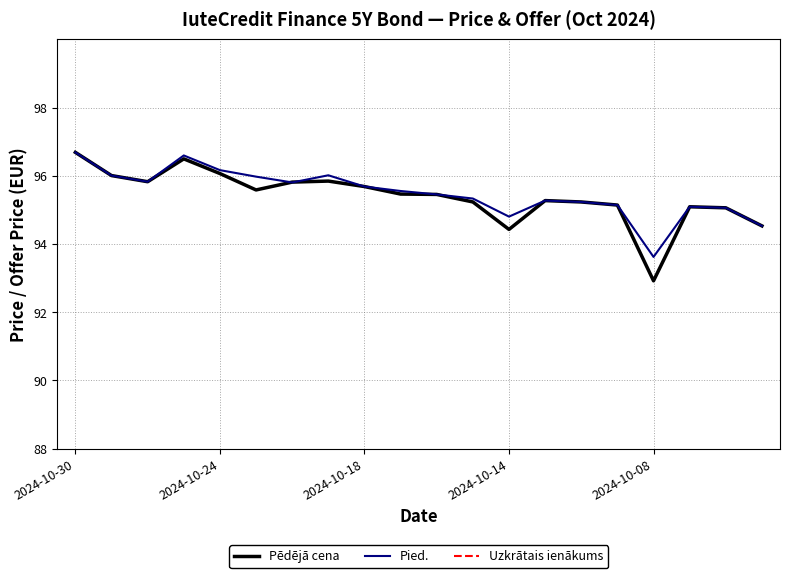

Where is Uzkrātais ienākums nearest to the value 0?

19